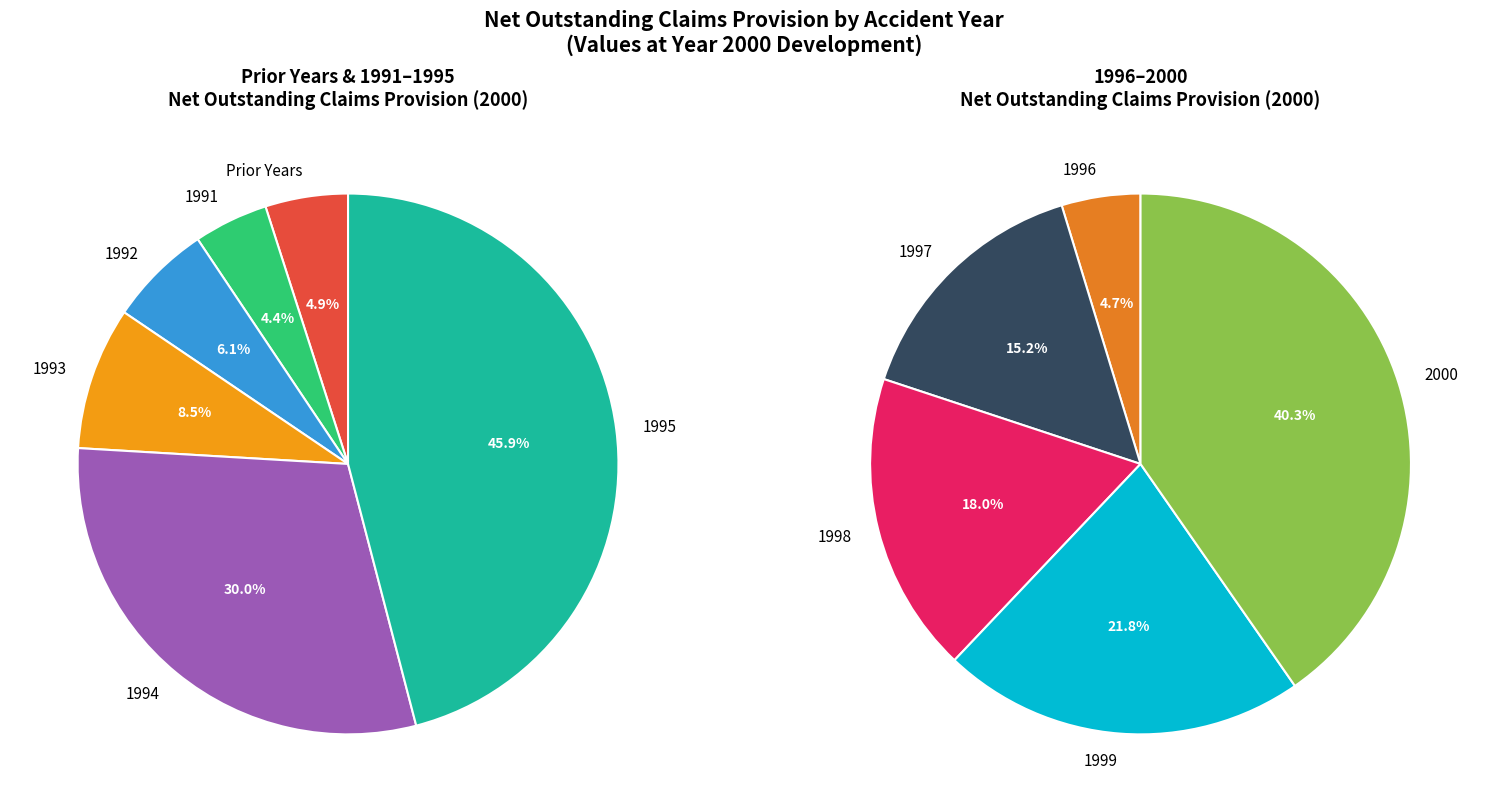

Do 1992 and 1994 together represent more than half of the pie?

No